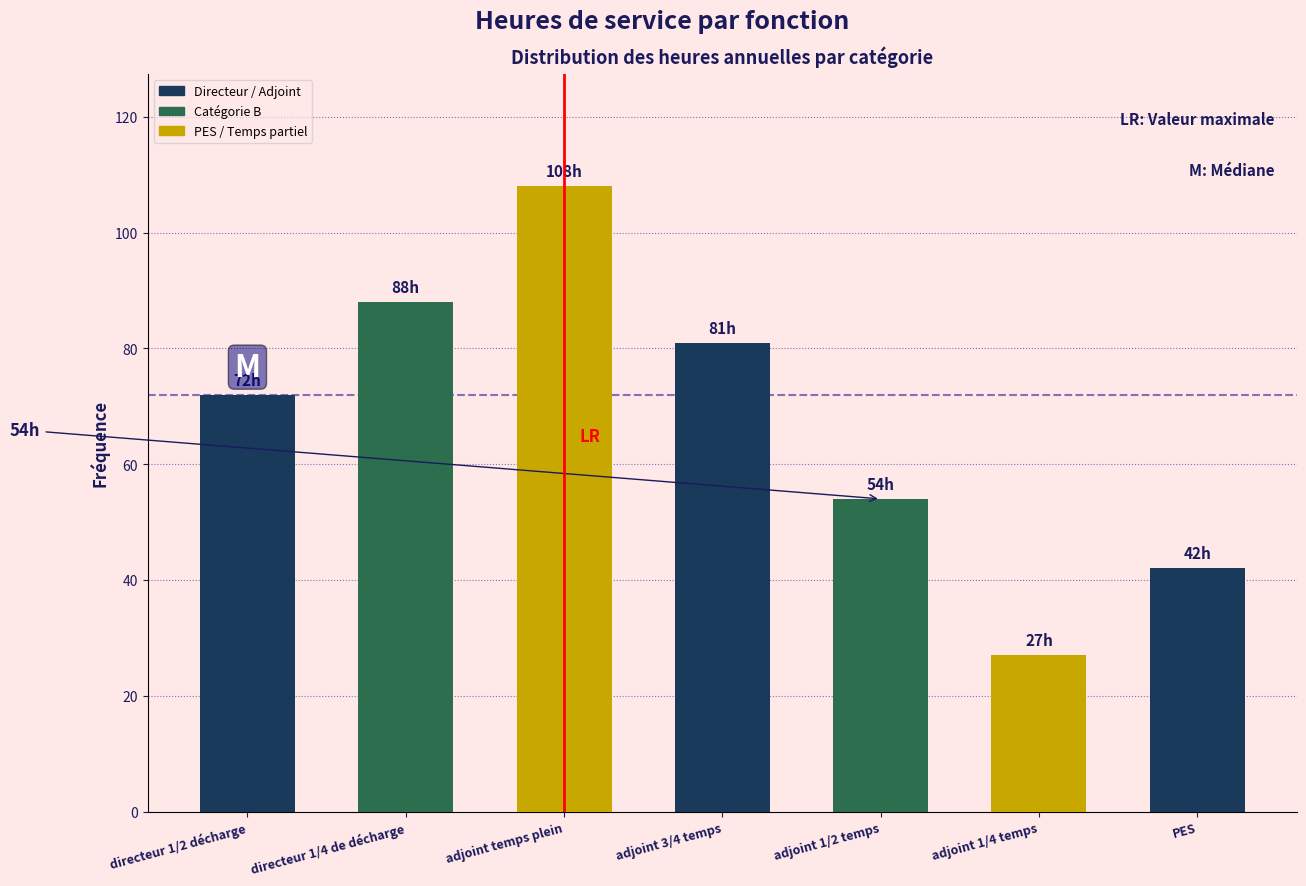

Reading left to right, extract all data points from this chart.

72	88	108	81	54	27	42